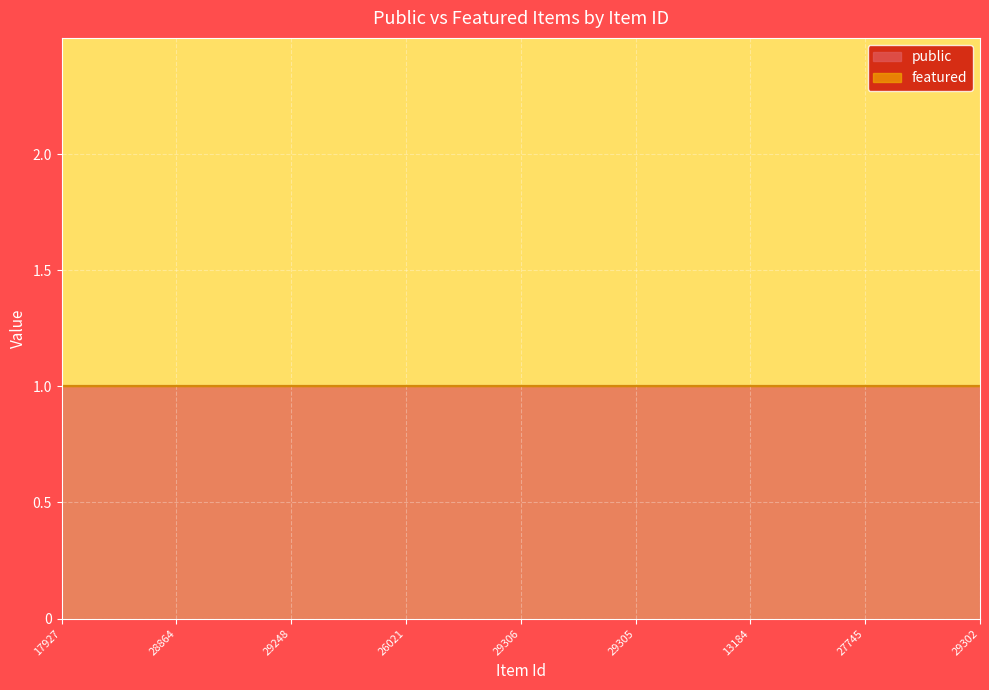

True or false: public and featured intersect in this chart.

False